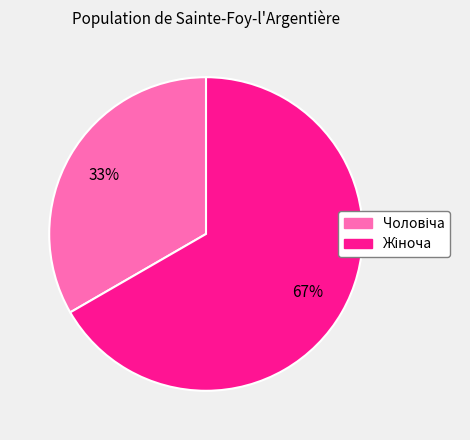

Count the number of slices in the pie.

2